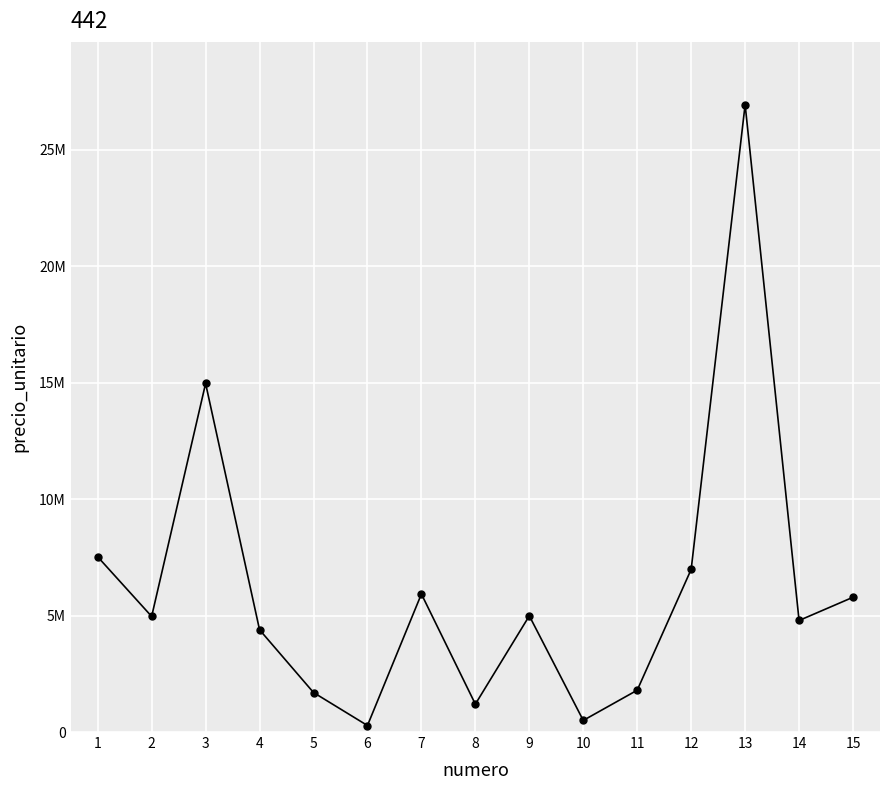

What is the value of the 10th point from the left?

499000